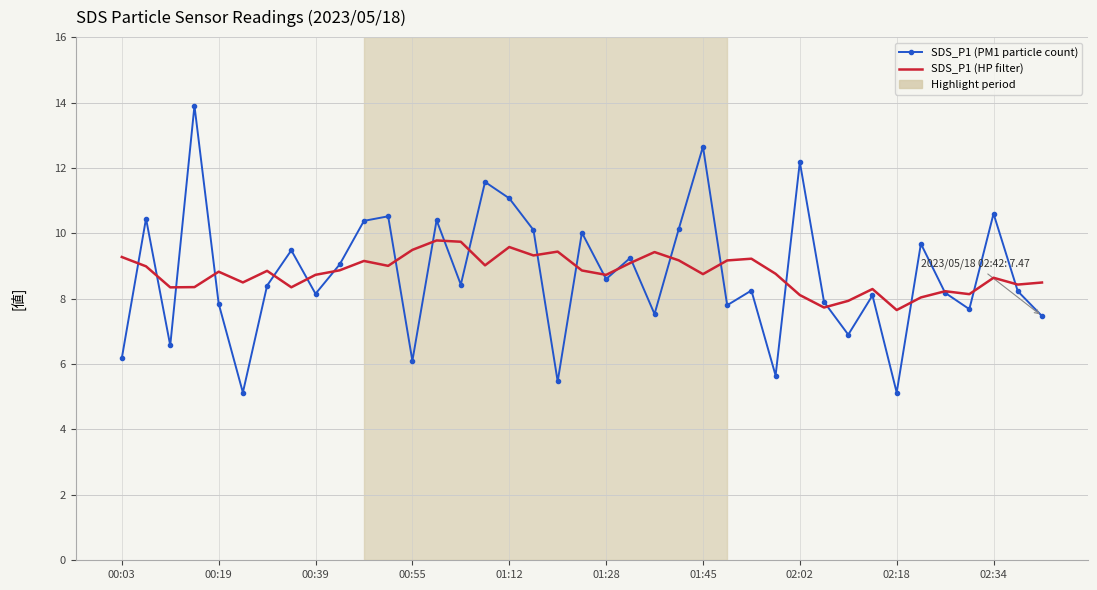

What is the minimum value for SDS_P1 (PM1 particle count)?

5.1